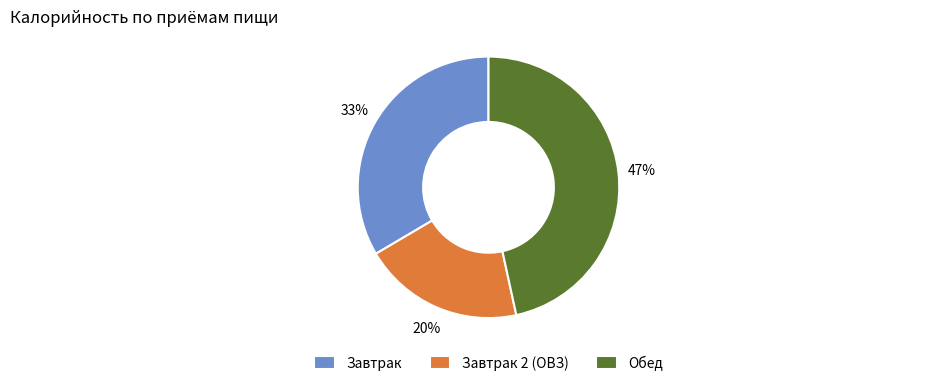

Is the sum of Обед and Завтрак greater than half?

Yes